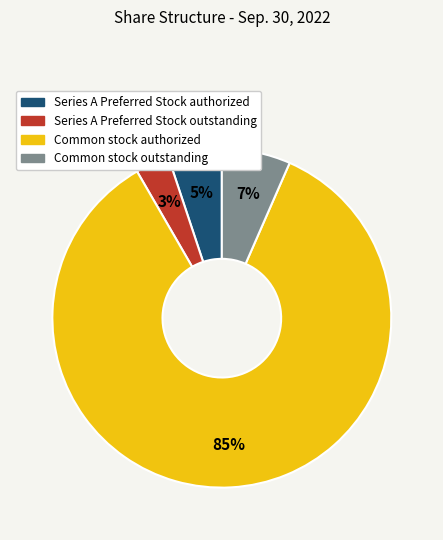

Which slice is the largest?

Common stock authorized